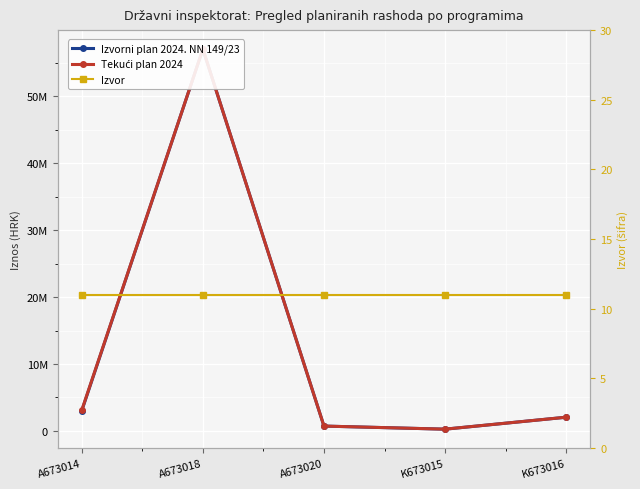

At which category does the chart reach its minimum across all series?

A673014